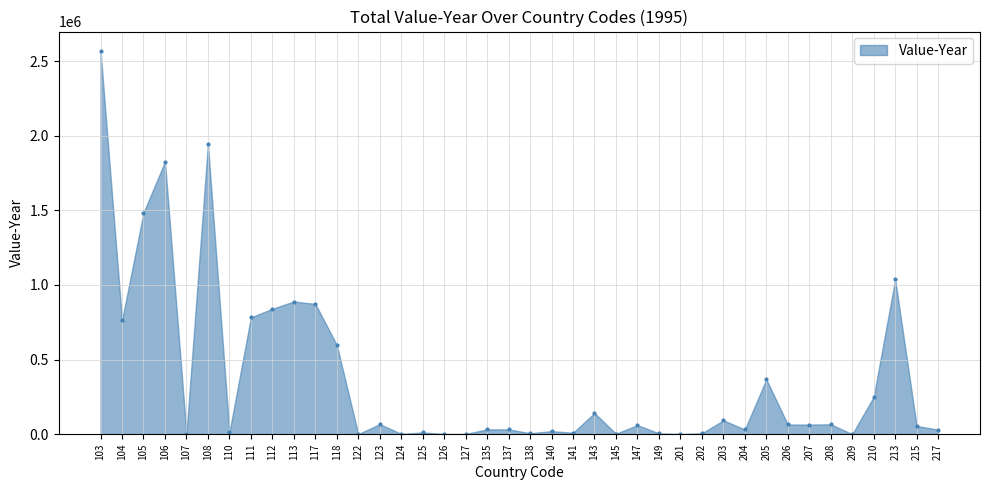

What is the maximum value shown in the chart?

2569772